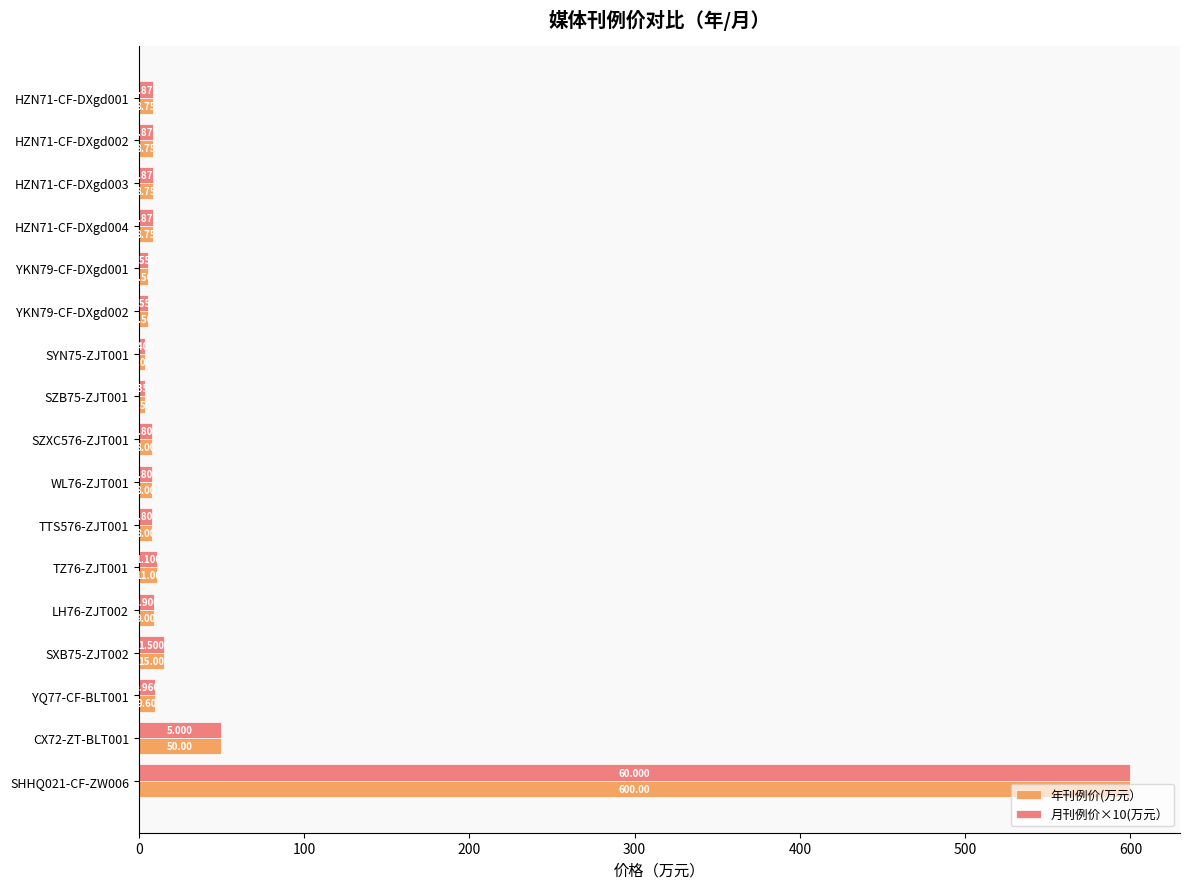

What is the maximum value for 年刊例价(万元）?

600.0